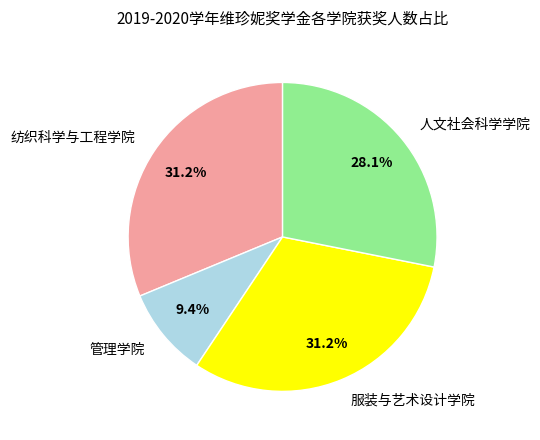

True or false: 管理学院 accounts for 2% of the total.

False